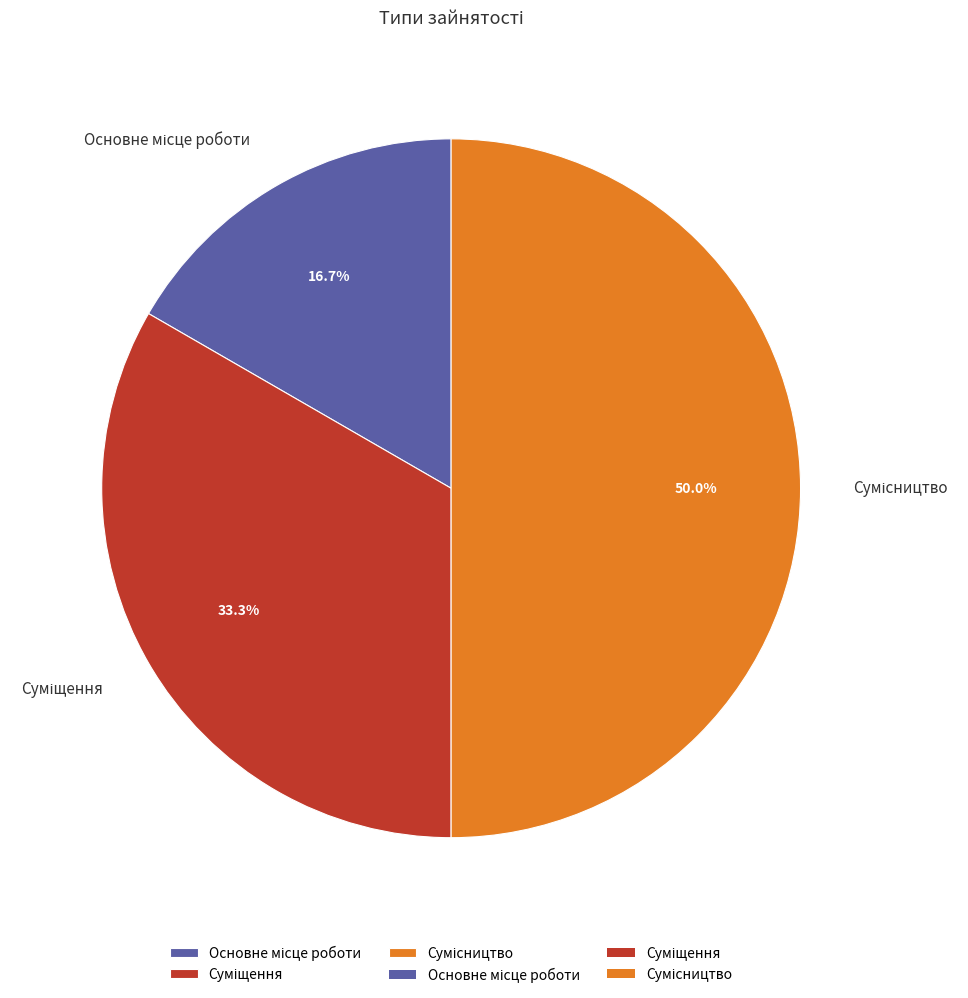

To the nearest percent, what is the difference between the largest and smallest slice percentages?

33%